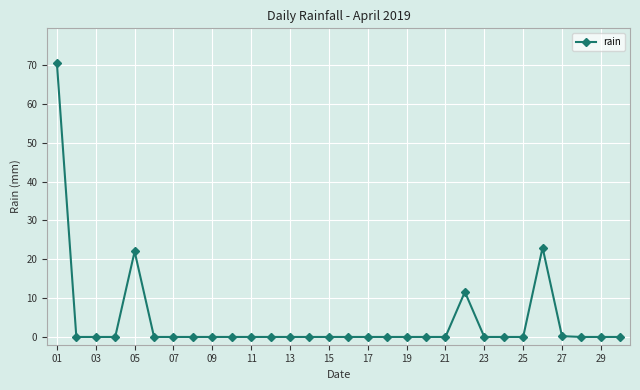

What is the maximum value shown in the chart?

70.4